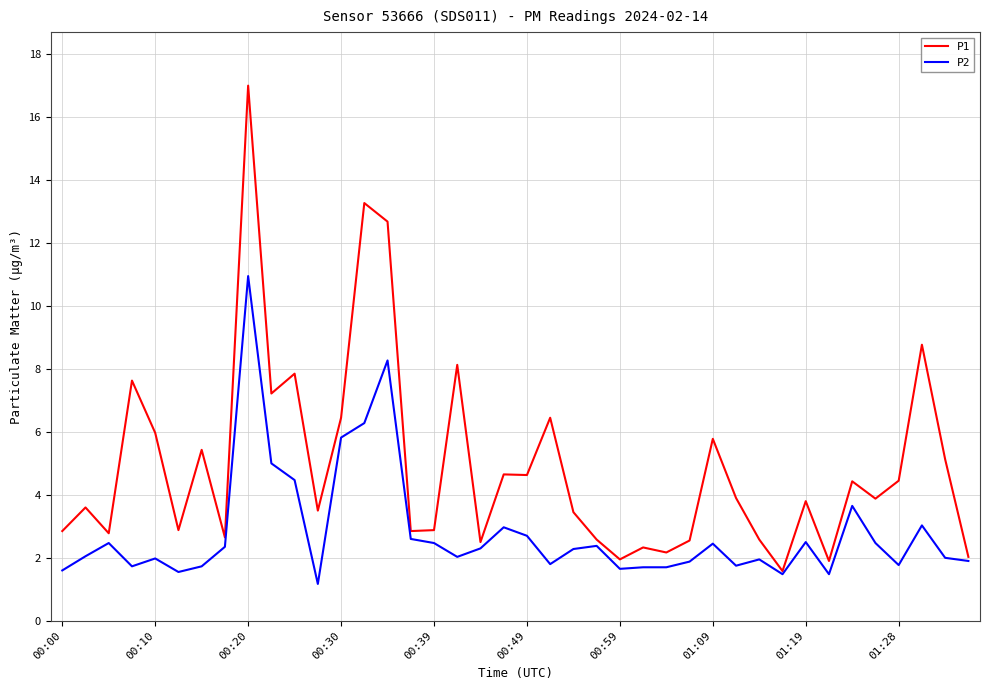

Which series has the largest total across all categories?

P1